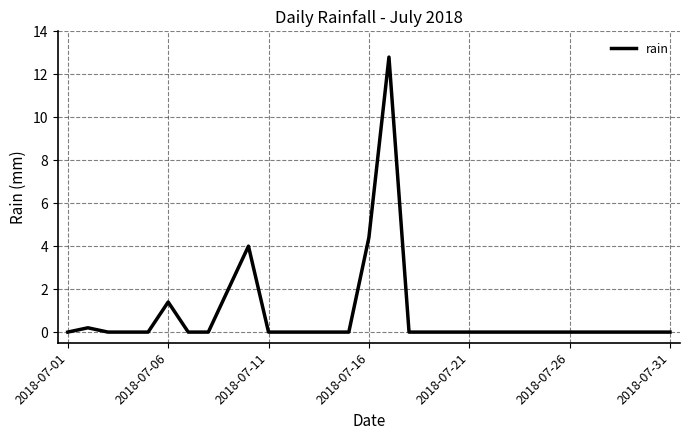

True or false: there are more than 1 points higher than both neighbors.

True